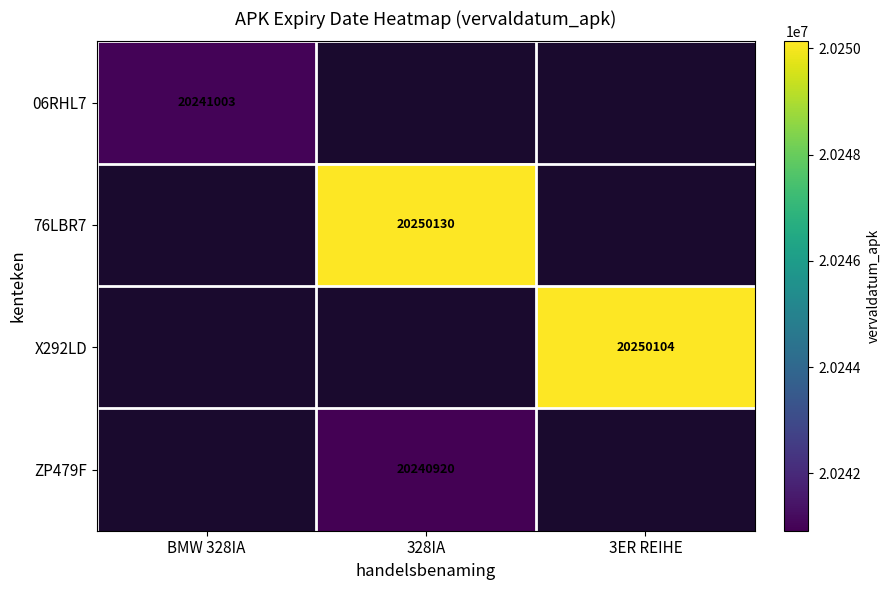

True or false: 06RHL7 has a value of 20241003 at BMW 328IA.

True